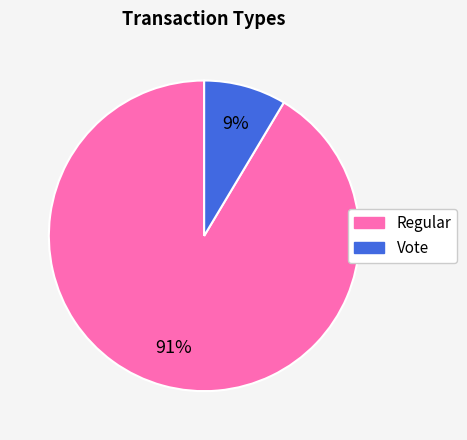

Between Vote and Regular, which is larger?

Regular